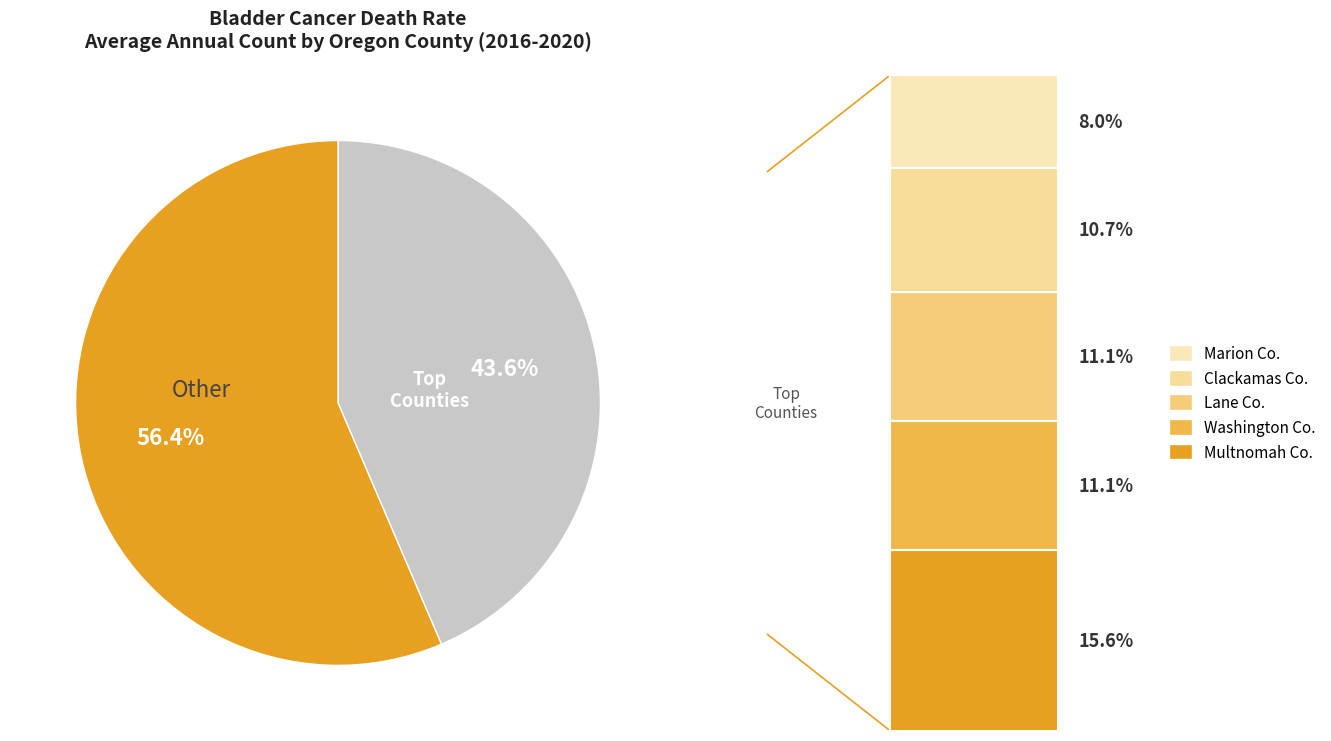

Is there a majority slice in this chart?

Yes